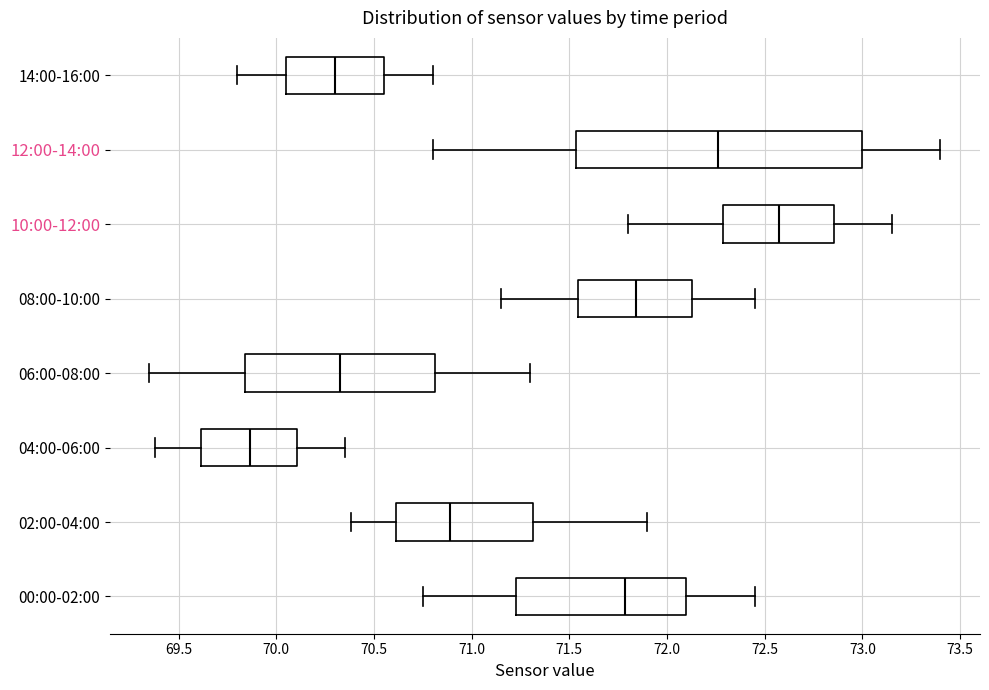

Where is the right edge of the box for 02:00-04:00 on the x-axis? The values are not printed on the chart, so give them approximately, as read against the axis.

71.30